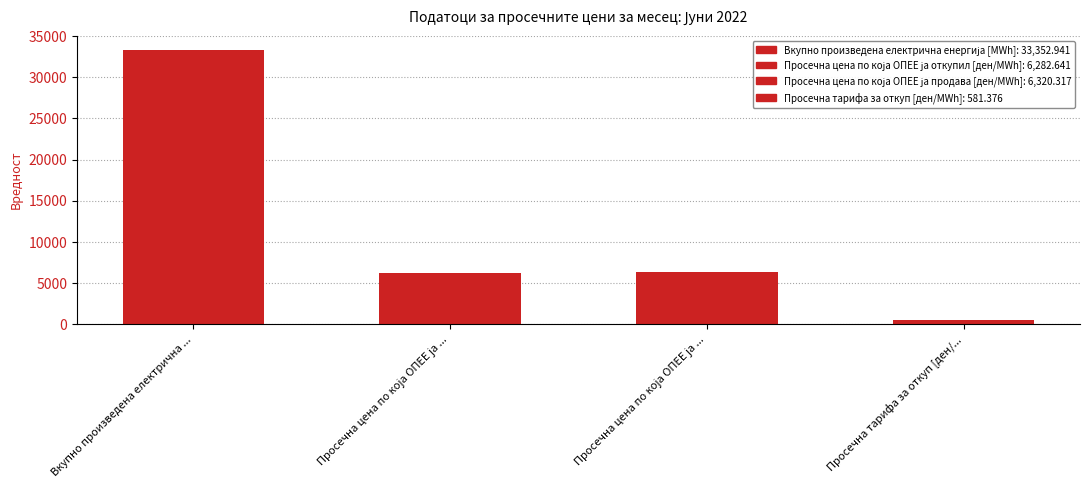

How many bars are there in total?

4